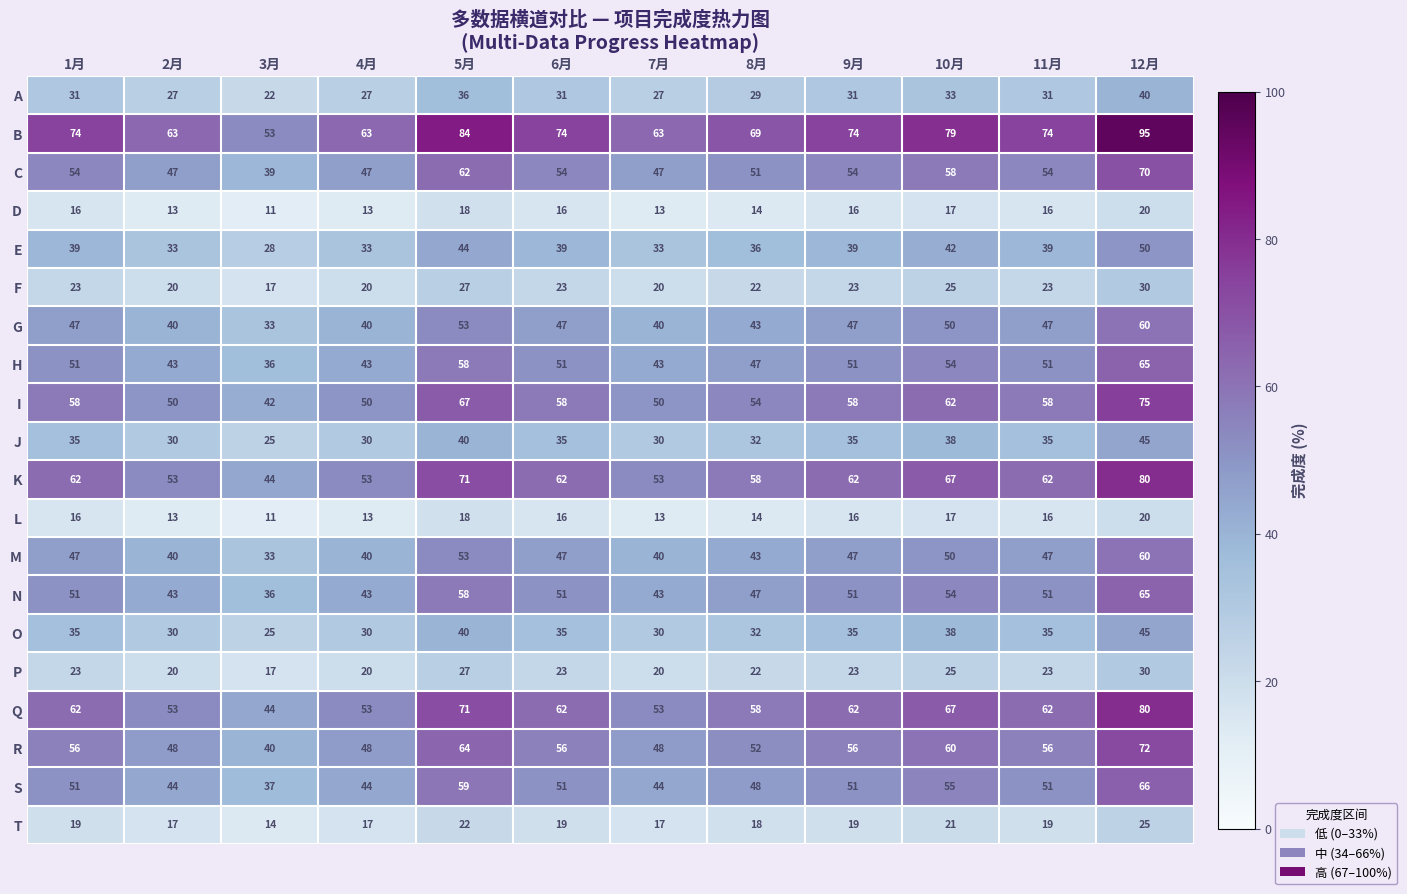

What is the difference between the second highest and second lowest values in the C series?

15